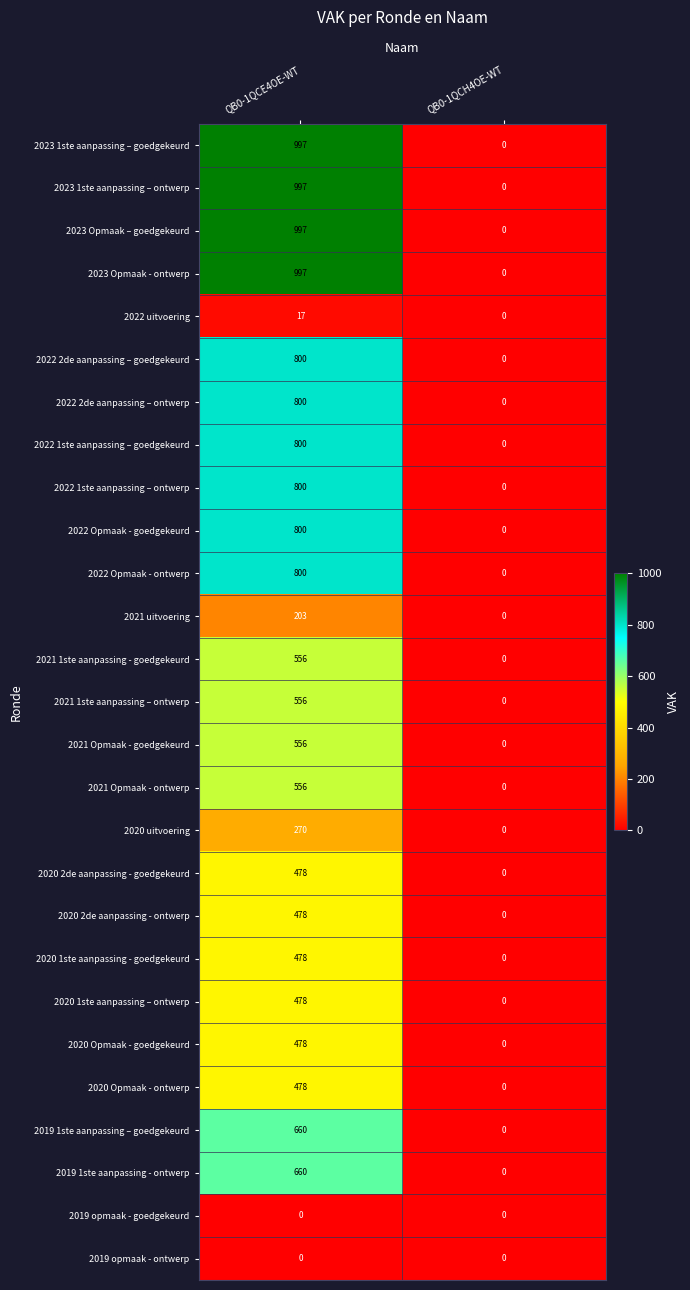

True or false: 2020 Opmaak - goedgekeurd has a value of 478 at QB0-1QCE4OE-WT.

True